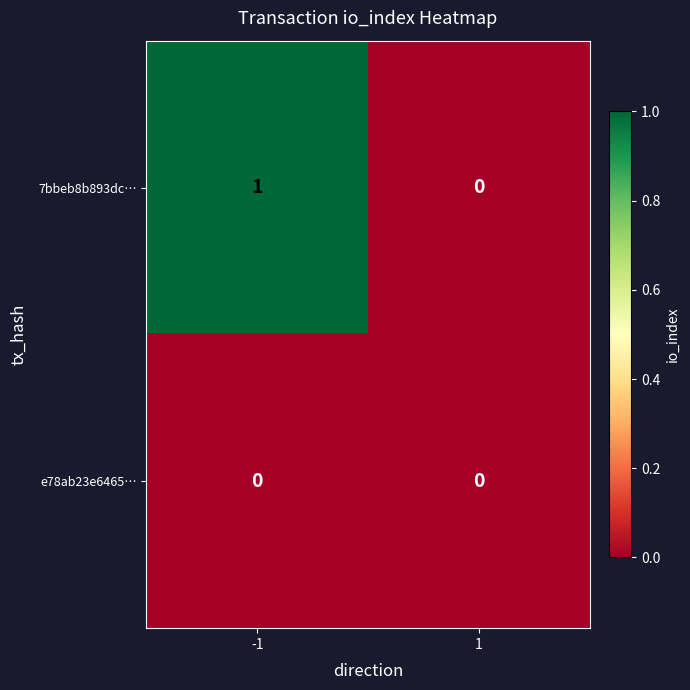

Rank the series by their average value, from lowest to highest.

e78ab23e6465…, 7bbeb8b893dc…